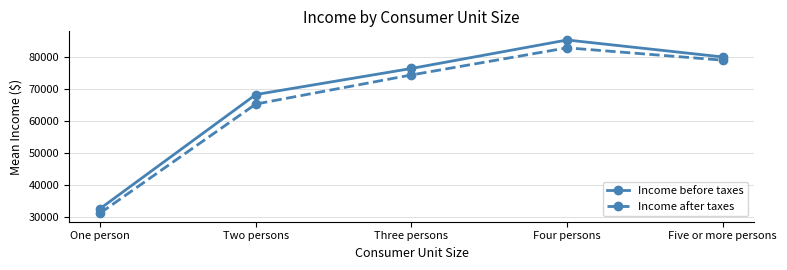

Rank the series by their average value, from highest to lowest.

Income before taxes, Income after taxes